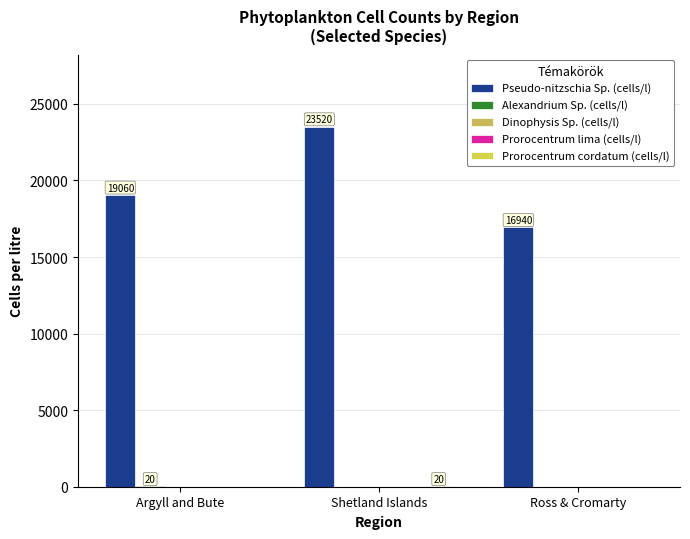

How many data points does each series have?

3